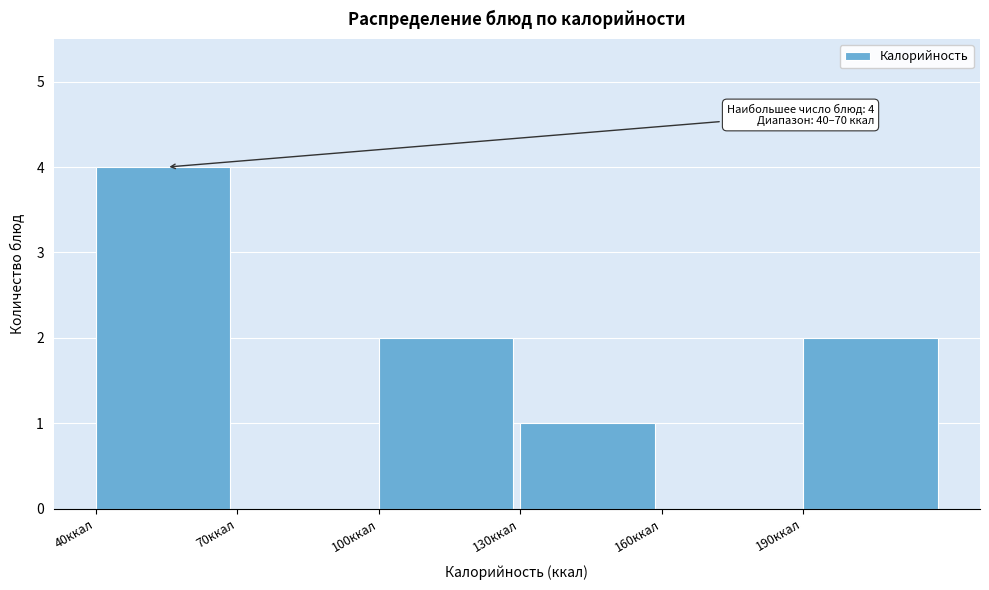

Which range on the x-axis has the tallest bar?

40 to 70